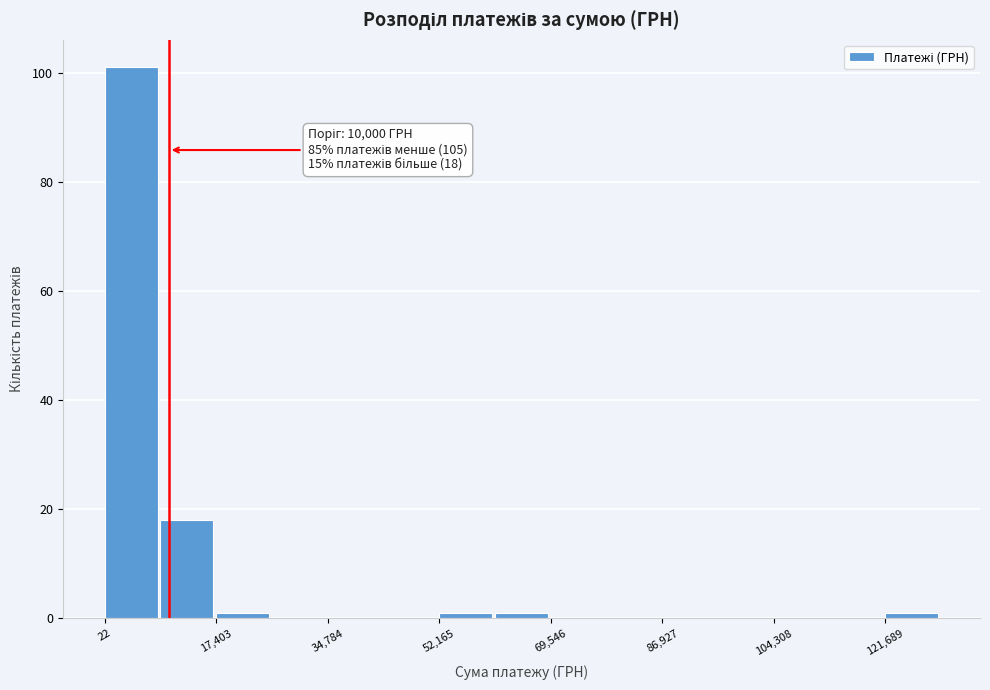

Over which range of the x-axis is the bar tallest?

0 to 8000